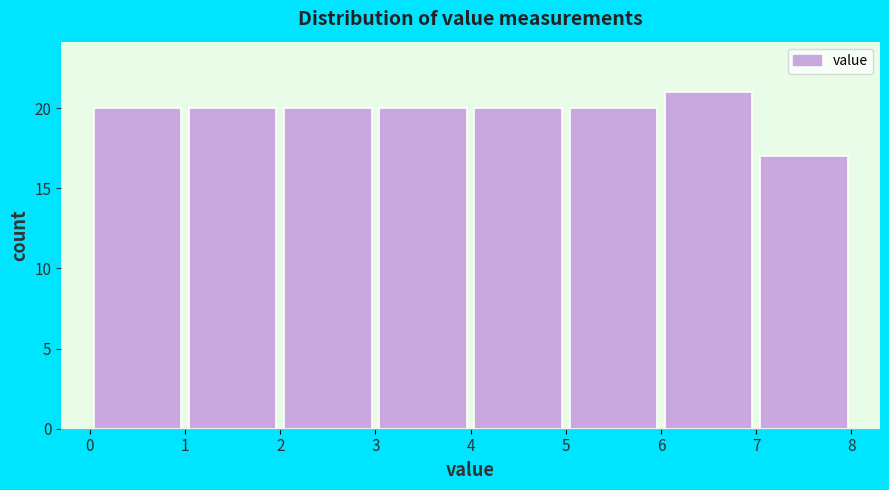

How tall is the bar that spans 7 to 8 on the x-axis? The values are not printed on the chart, so give them approximately, as read against the axis.

17